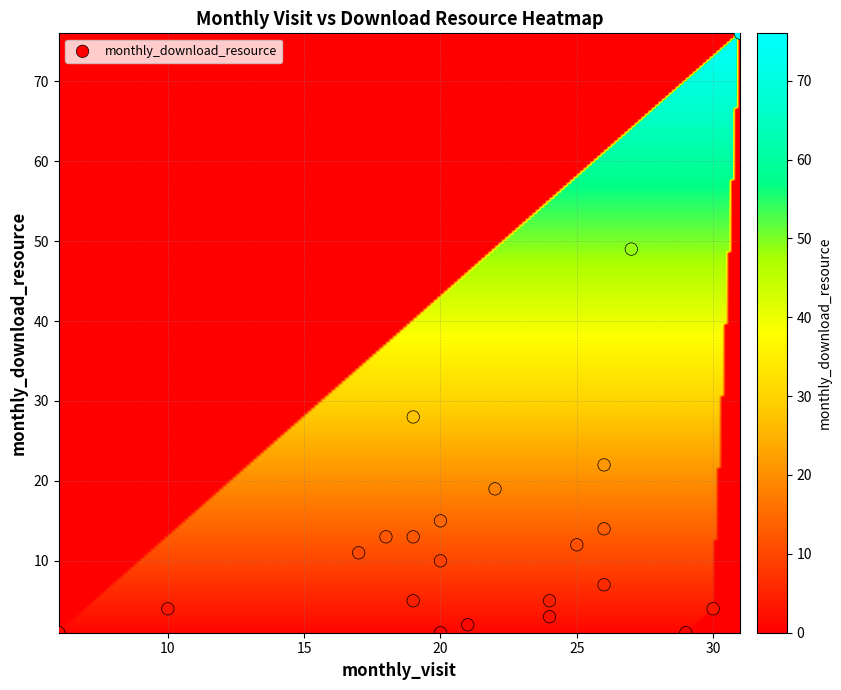

What Y value in the scatter plot is closest to 38?

28